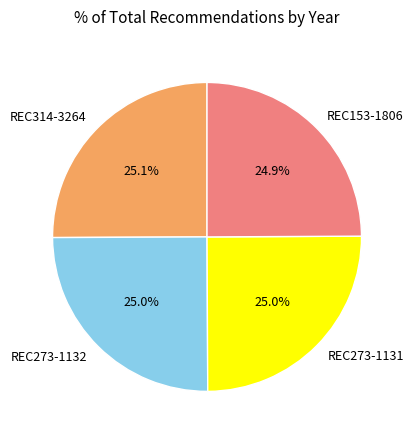

How many slices are in this pie chart?

4